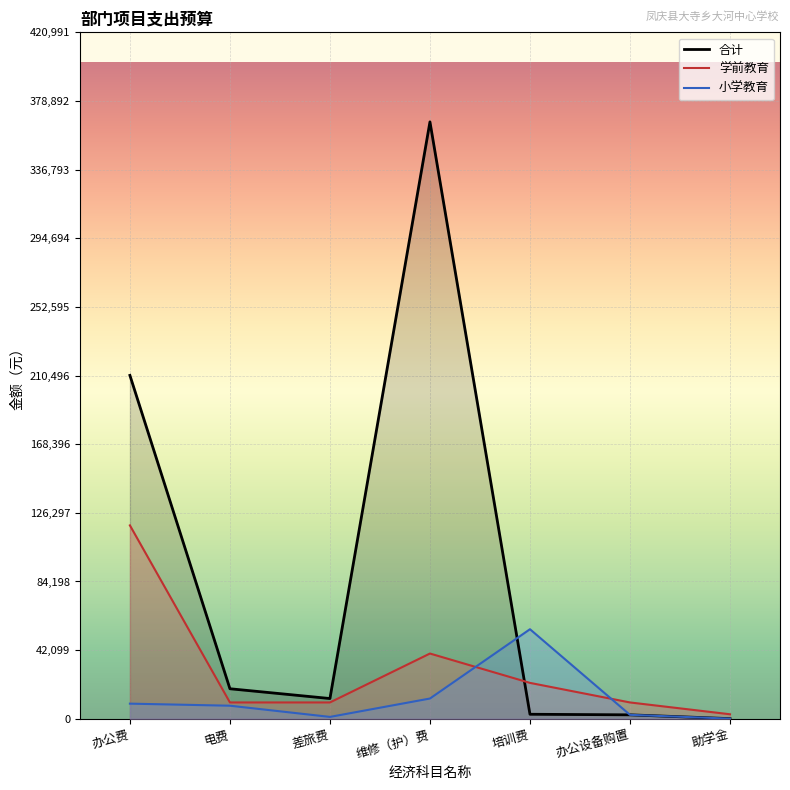

What is the total value across all series at 办公费?

338467.8